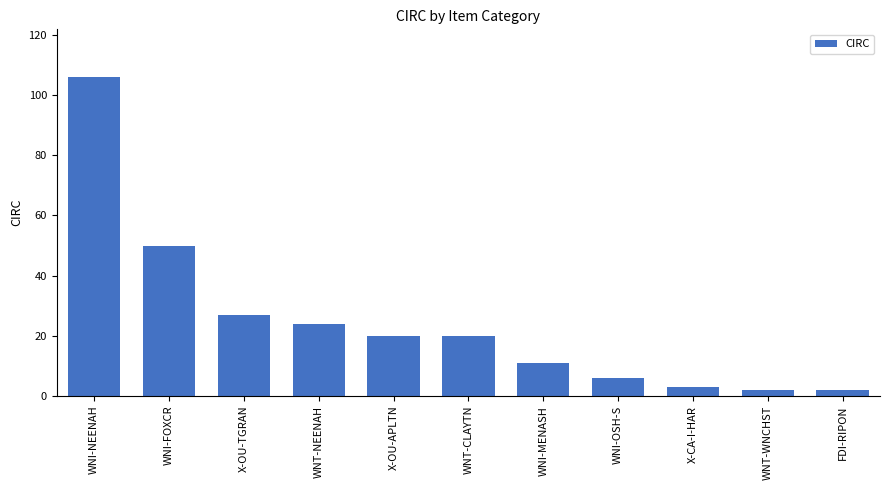

What is the difference between the values at X-OU-TGRAN and X-CA-I-HAR?

24